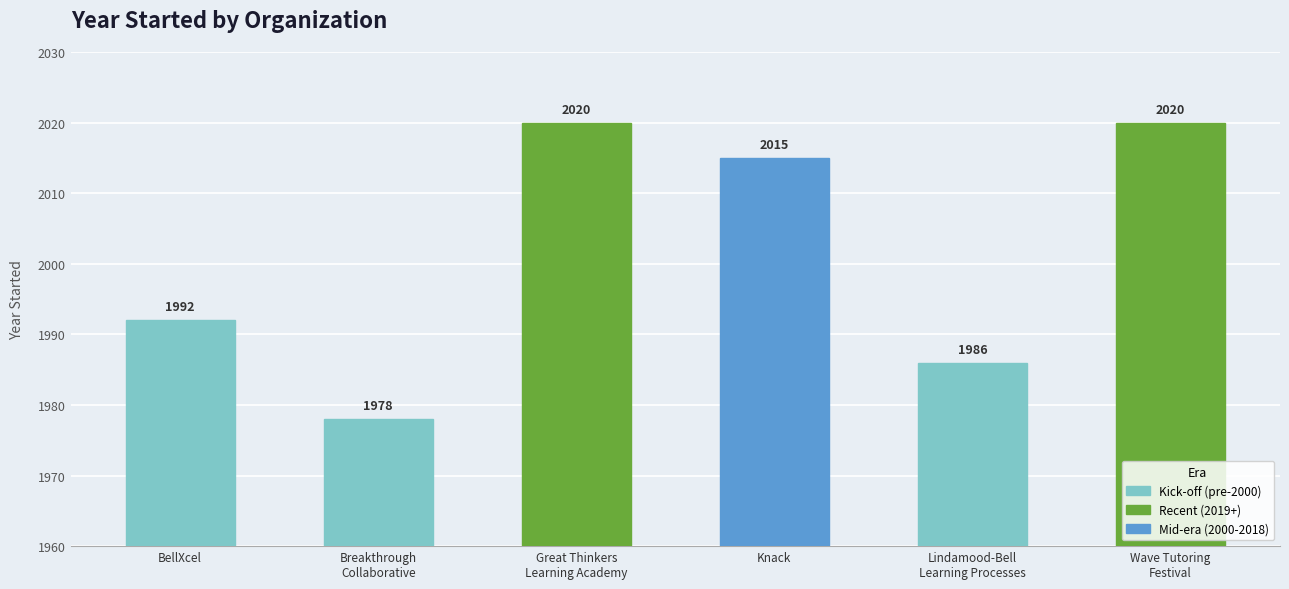

Reading right to left, what are all the values shown in this chart?

2020	1986	2015	2020	1978	1992